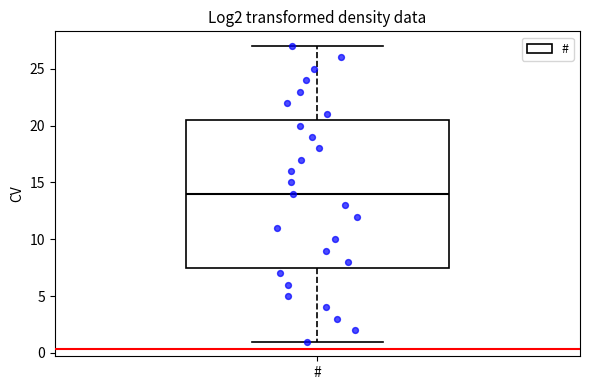

Read this box plot against the y-axis: the position of the median line, the range covered by the box, and the ends of both whiskers. The values are not printed on the chart, so give them approximately, as read against the axis.

median 14.0, box 7.5 to 20.5, whiskers 1.0 to 27.0